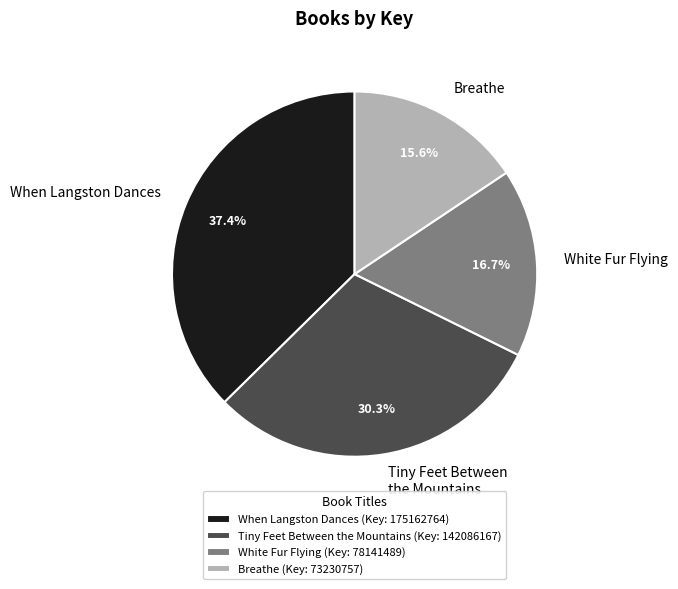

True or false: Breathe accounts for 30% of the total.

False